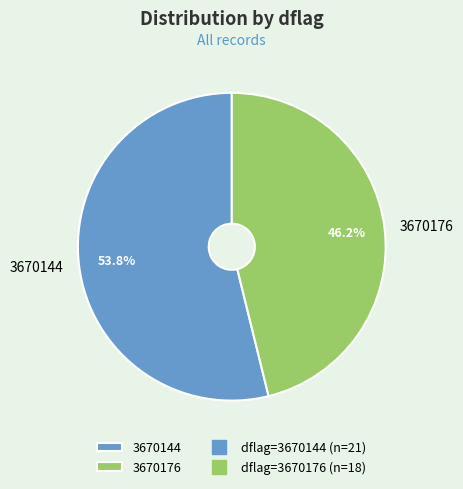

Approximately how many times larger is the value at 3670176 compared to 3670144?

0.9